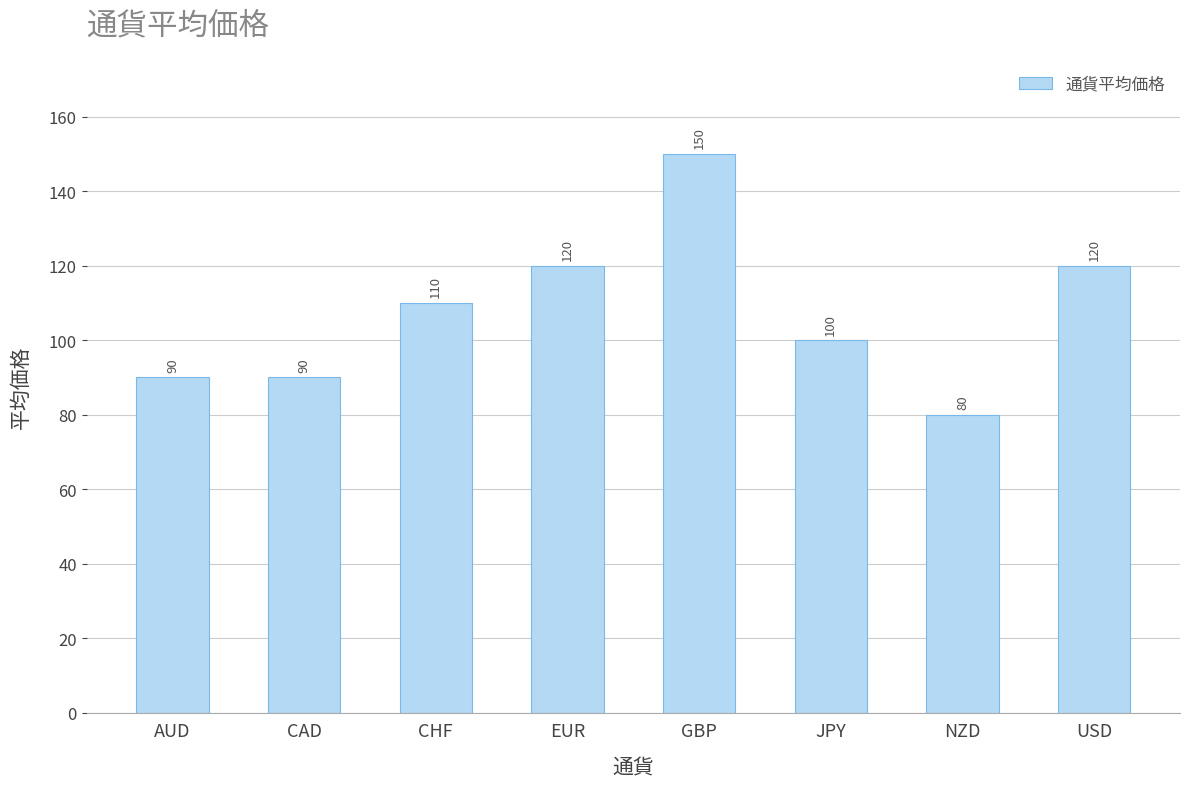

Does the chart contain any negative values?

No